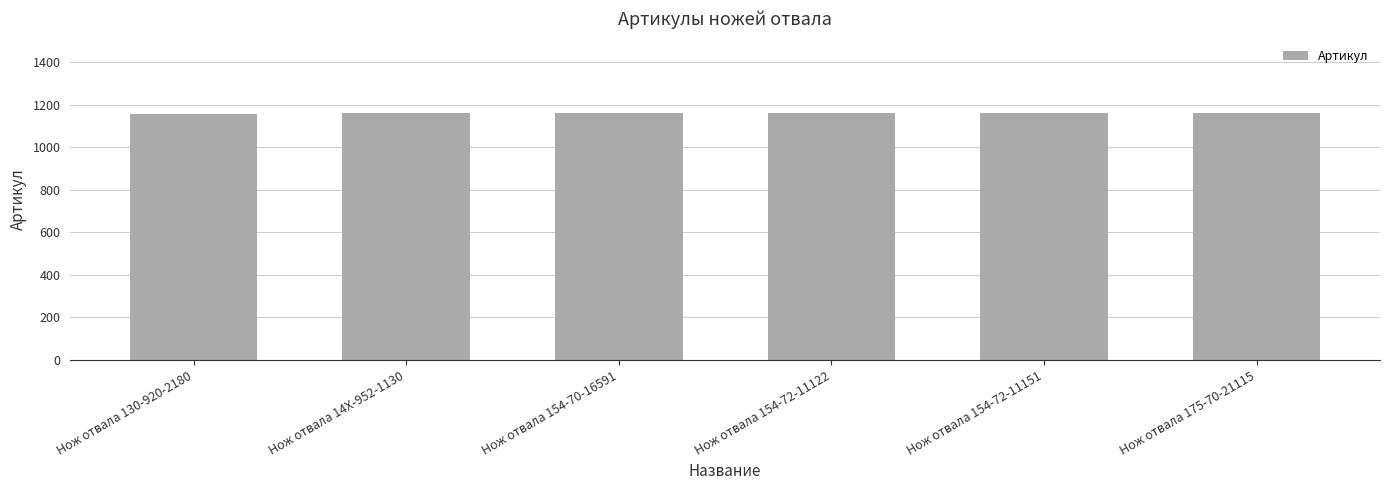

What is the ratio of the value at Нож отвала 154-72-11151 to the value at Нож отвала 154-70-16591?

1.0